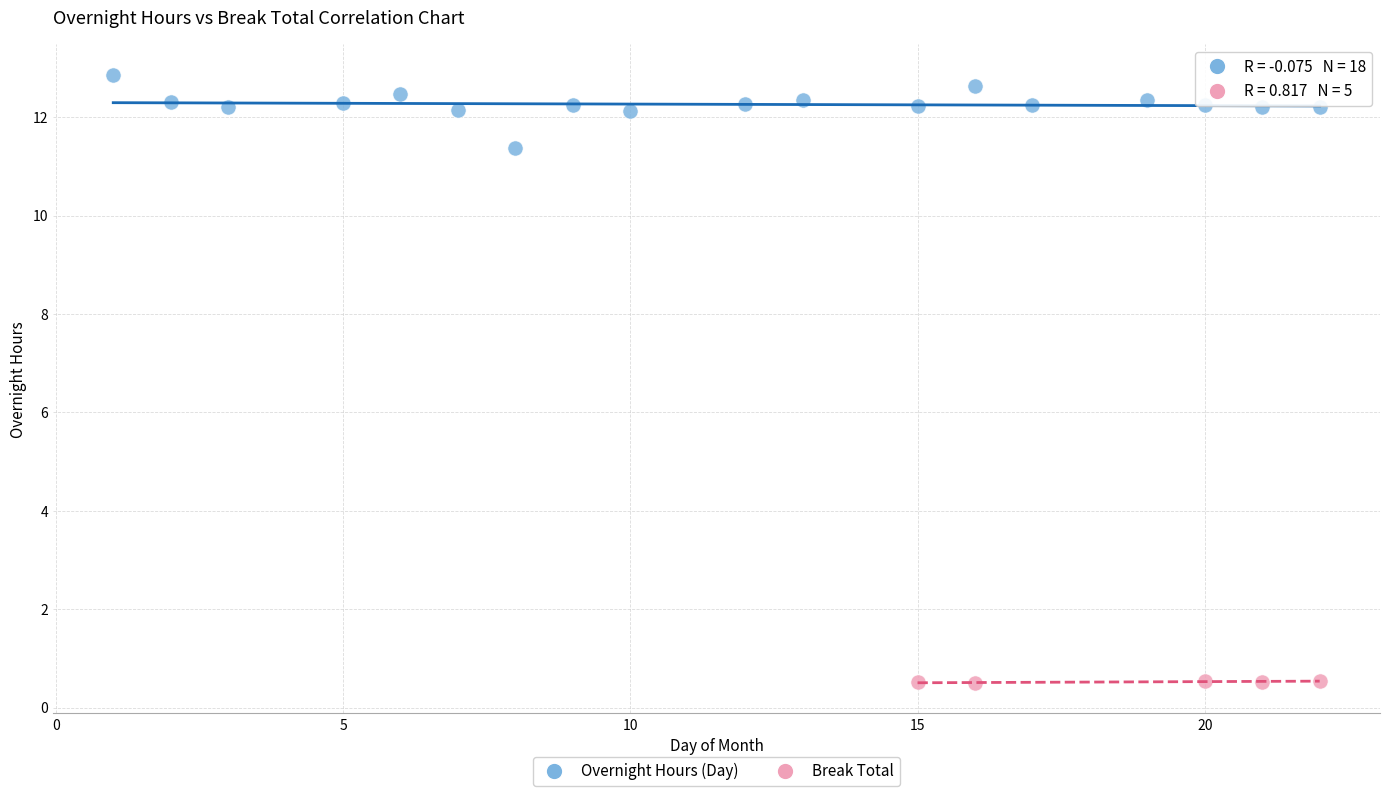

Which series contains the lowest Y value?

Break Total